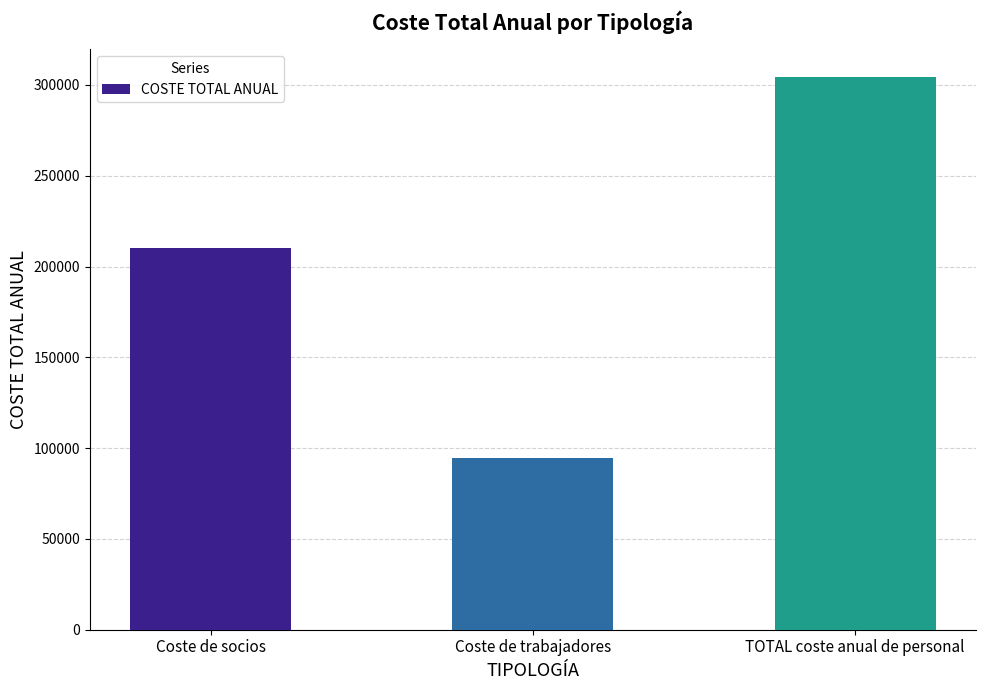

What is the maximum value shown in the chart?

304500